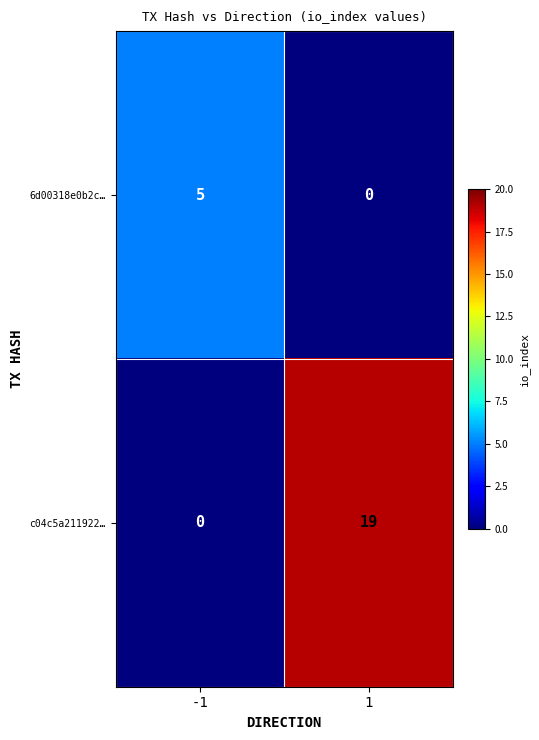

What is the difference between the c04c5a211922… values at -1 and 1?

19